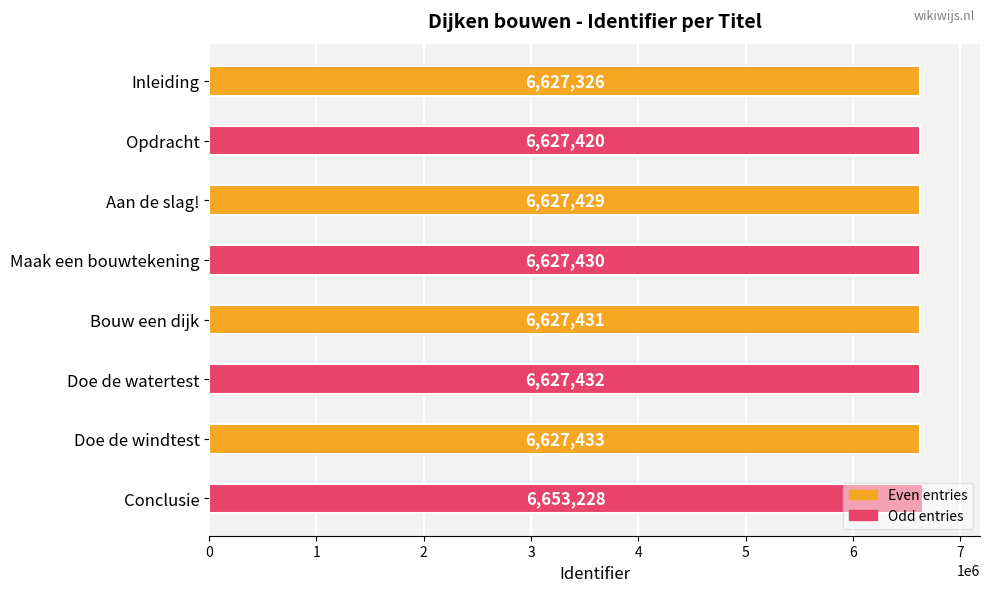

How many values are below 6627431?

4